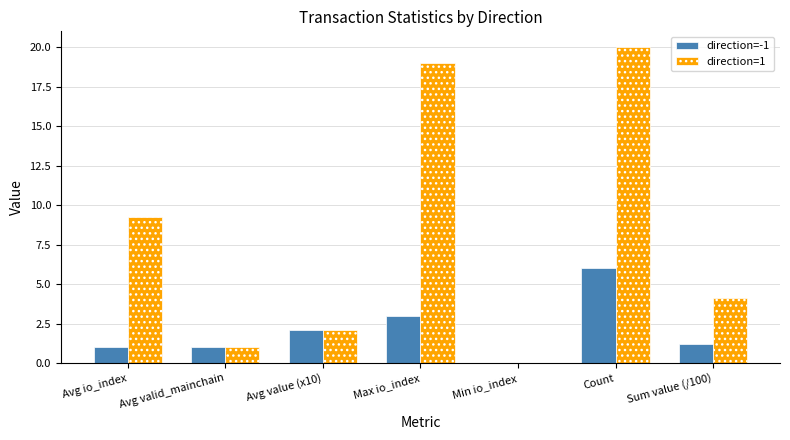

The value of direction=1 at Max io_index is 24.9. True or false?

False